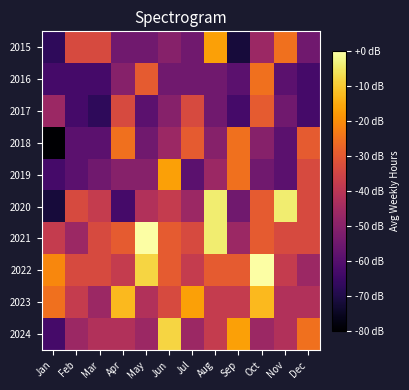

Reading left to right, list all the values displayed in this chart.

2015: Jan=-67.4	Feb=-33.7	Mar=-33.7	Apr=-54.7	May=-54.7	Jun=-50.5	Jul=-54.7	Aug=-16.8	Sep=-71.6	Oct=-46.3	Nov=-25.3	Dec=-54.7
2016: Jan=-63.2	Feb=-63.2	Mar=-63.2	Apr=-50.5	May=-29.5	Jun=-54.7	Jul=-54.7	Aug=-54.7	Sep=-58.9	Oct=-25.3	Nov=-58.9	Dec=-63.2
2017: Jan=-46.3	Feb=-63.2	Mar=-67.4	Apr=-33.7	May=-58.9	Jun=-50.5	Jul=-33.7	Aug=-54.7	Sep=-63.2	Oct=-29.5	Nov=-54.7	Dec=-63.2
2018: Jan=-80.0	Feb=-58.9	Mar=-58.9	Apr=-25.3	May=-54.7	Jun=-46.3	Jul=-29.5	Aug=-50.5	Sep=-25.3	Oct=-50.5	Nov=-58.9	Dec=-29.5
2019: Jan=-63.2	Feb=-58.9	Mar=-54.7	Apr=-50.5	May=-50.5	Jun=-16.8	Jul=-58.9	Aug=-46.3	Sep=-25.3	Oct=-54.7	Nov=-58.9	Dec=-33.7
2020: Jan=-71.6	Feb=-33.7	Mar=-37.9	Apr=-63.2	May=-42.1	Jun=-37.9	Jul=-46.3	Aug=-4.2	Sep=-54.7	Oct=-29.5	Nov=-4.2	Dec=-33.7
2021: Jan=-37.9	Feb=-46.3	Mar=-33.7	Apr=-29.5	May=0.0	Jun=-29.5	Jul=-33.7	Aug=-4.2	Sep=-46.3	Oct=-29.5	Nov=-33.7	Dec=-33.7
2022: Jan=-21.1	Feb=-33.7	Mar=-33.7	Apr=-37.9	May=-8.4	Jun=-29.5	Jul=-37.9	Aug=-29.5	Sep=-29.5	Oct=0.0	Nov=-37.9	Dec=-46.3
2023: Jan=-25.3	Feb=-37.9	Mar=-46.3	Apr=-12.6	May=-42.1	Jun=-33.7	Jul=-16.8	Aug=-37.9	Sep=-37.9	Oct=-12.6	Nov=-42.1	Dec=-42.1
2024: Jan=-63.2	Feb=-46.3	Mar=-42.1	Apr=-42.1	May=-46.3	Jun=-8.4	Jul=-46.3	Aug=-37.9	Sep=-16.8	Oct=-46.3	Nov=-42.1	Dec=-25.3